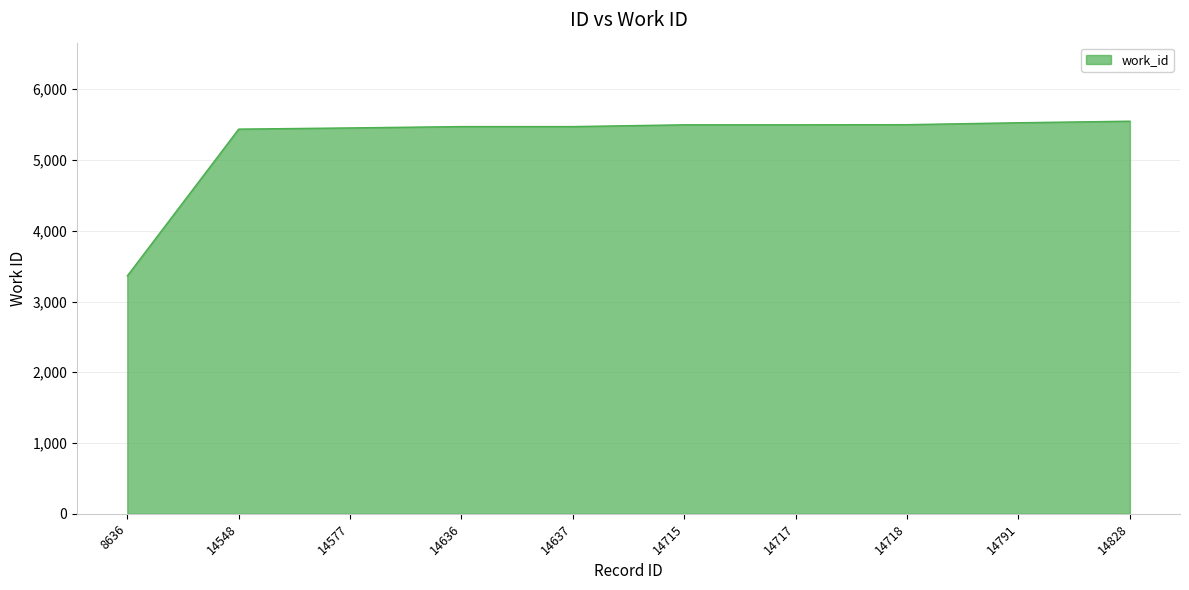

What is the minimum value shown in the chart?

3362